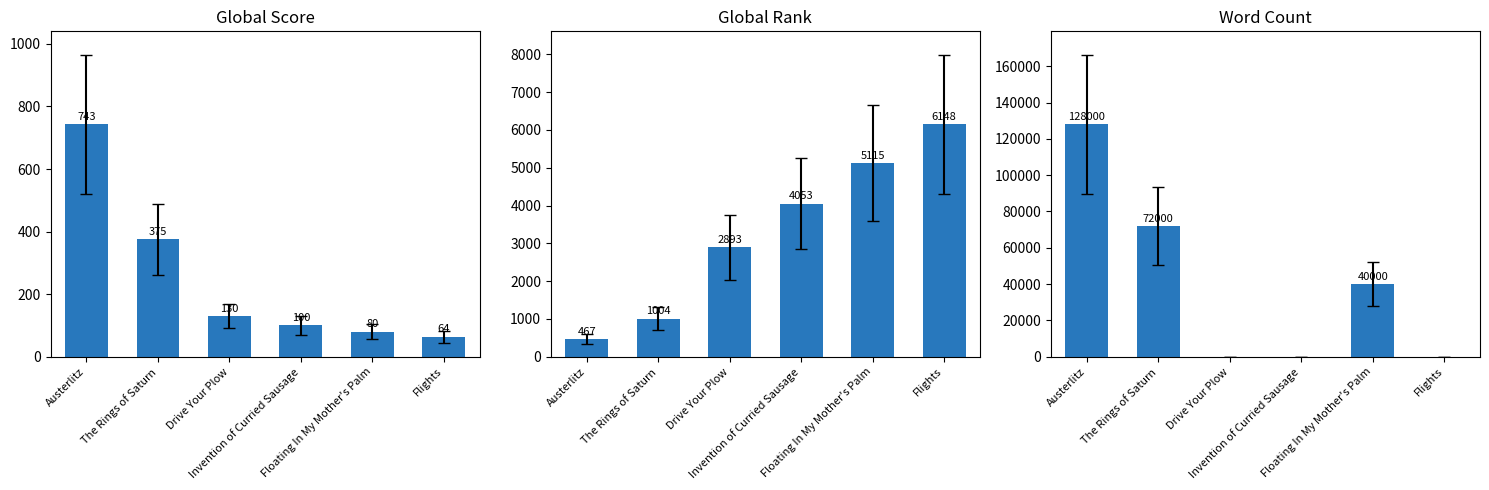

Is it true that Word Count equals 0 at Drive Your Plow?

True